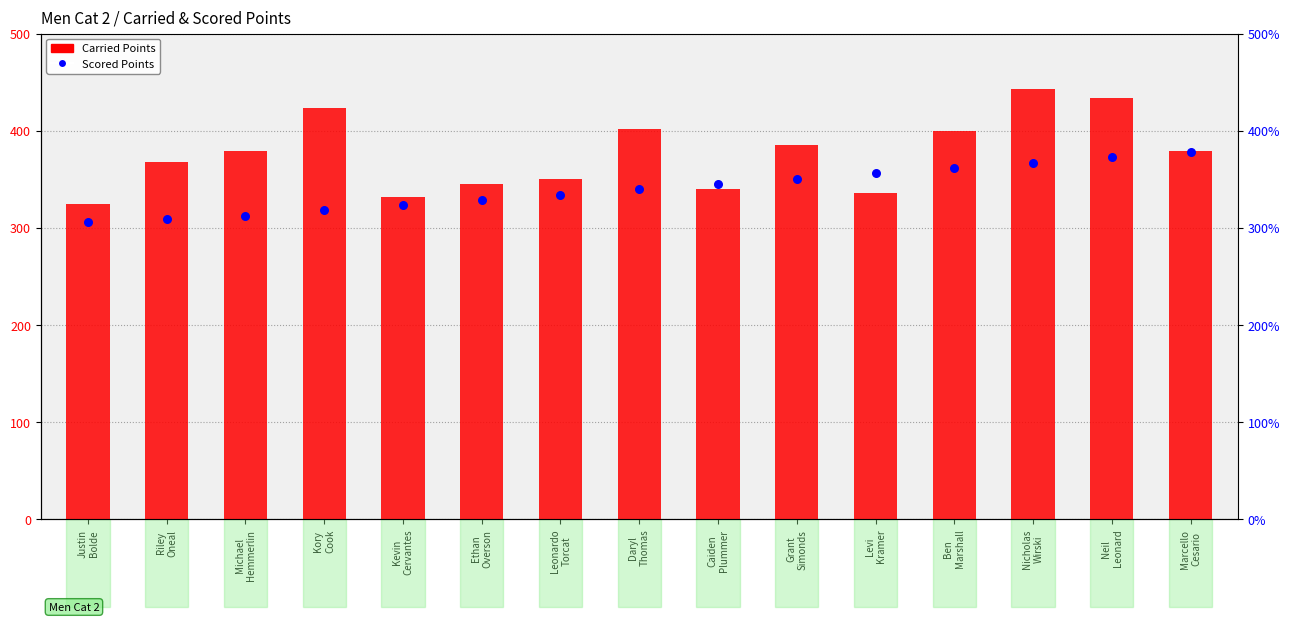

Which series contains the lowest Y value?

Scored Points